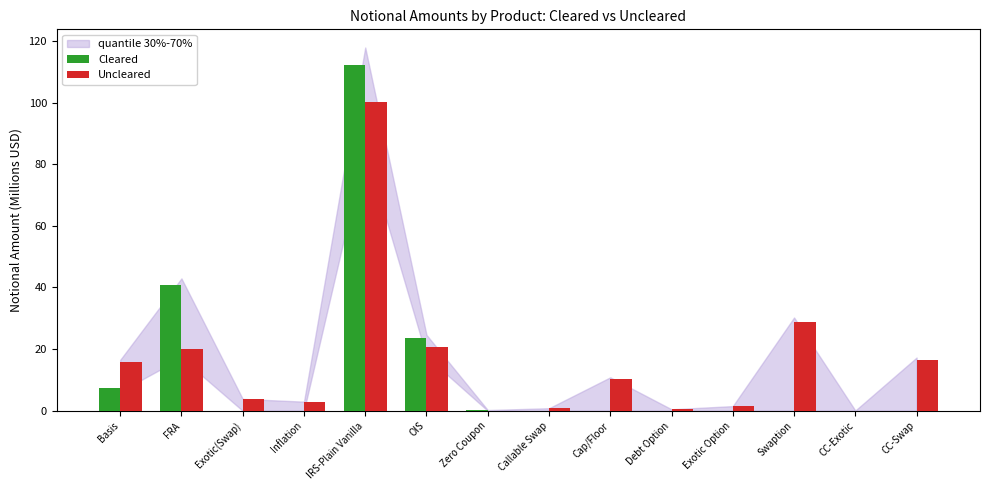

What is the sum of the Cleared values at OIS and Cap/Floor?

23.5